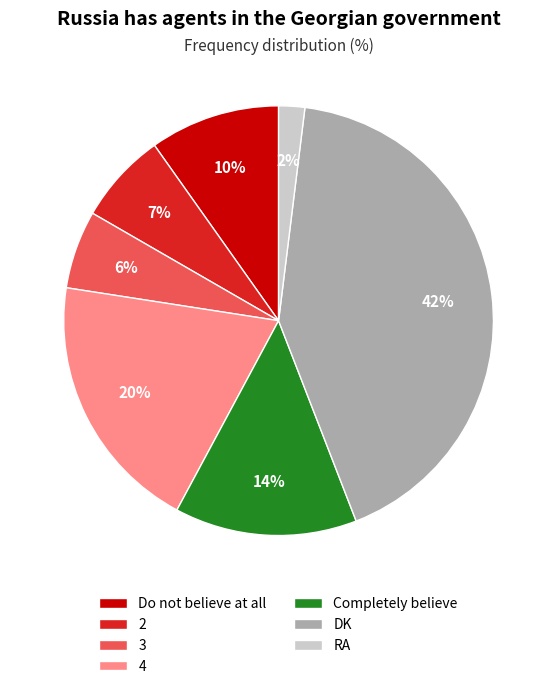

What is the smallest slice in the pie chart?

RA